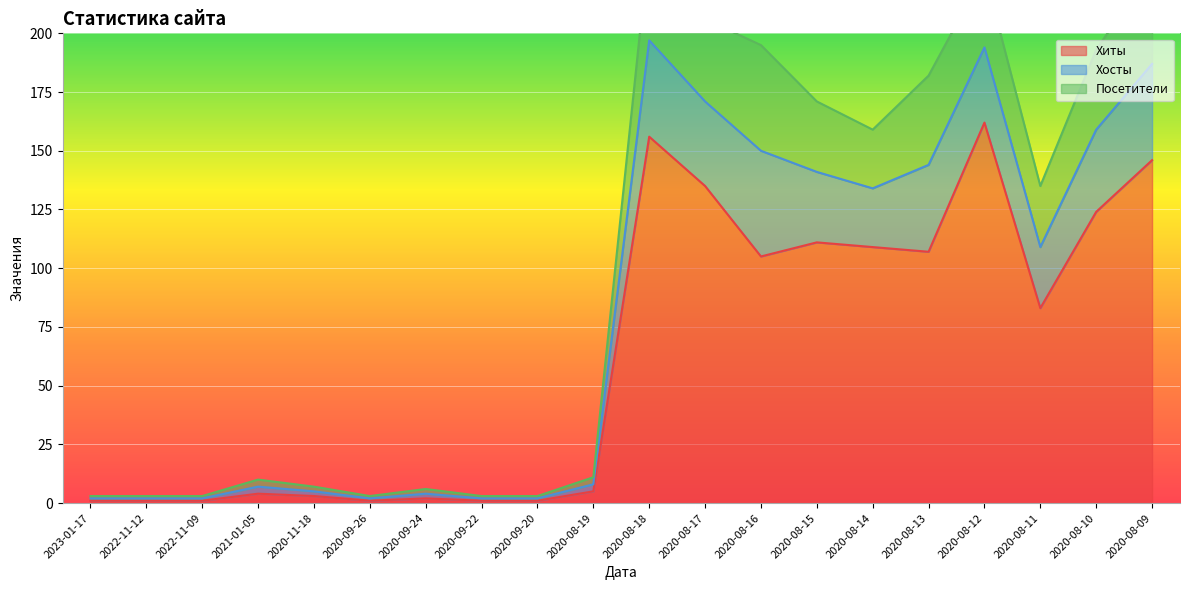

The value of Хиты at 2020-11-18 is 2. True or false?

False